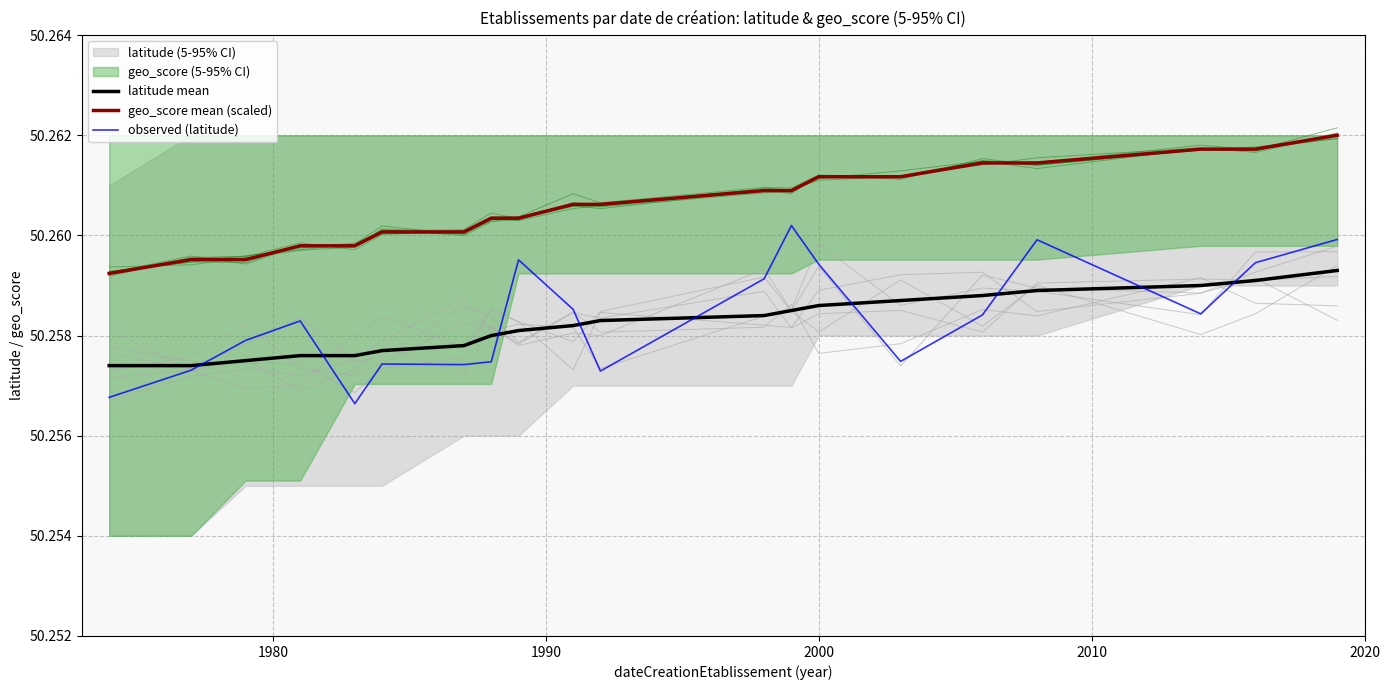

True or false: observed (latitude) and geo_score mean (scaled) intersect in this chart.

False